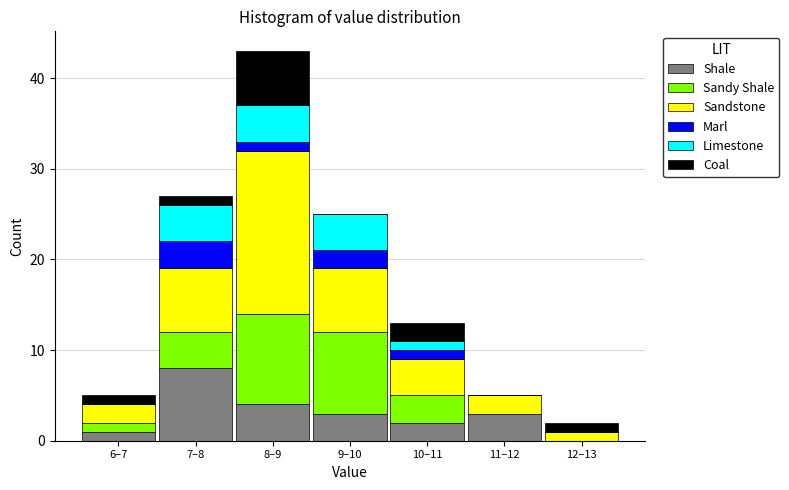

At which category is the sum across all series the highest?

8–9